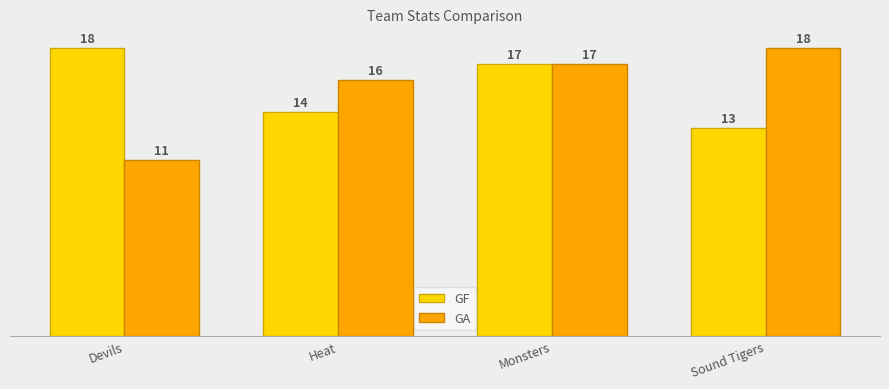

What is the difference between the highest and lowest values at Devils?

7